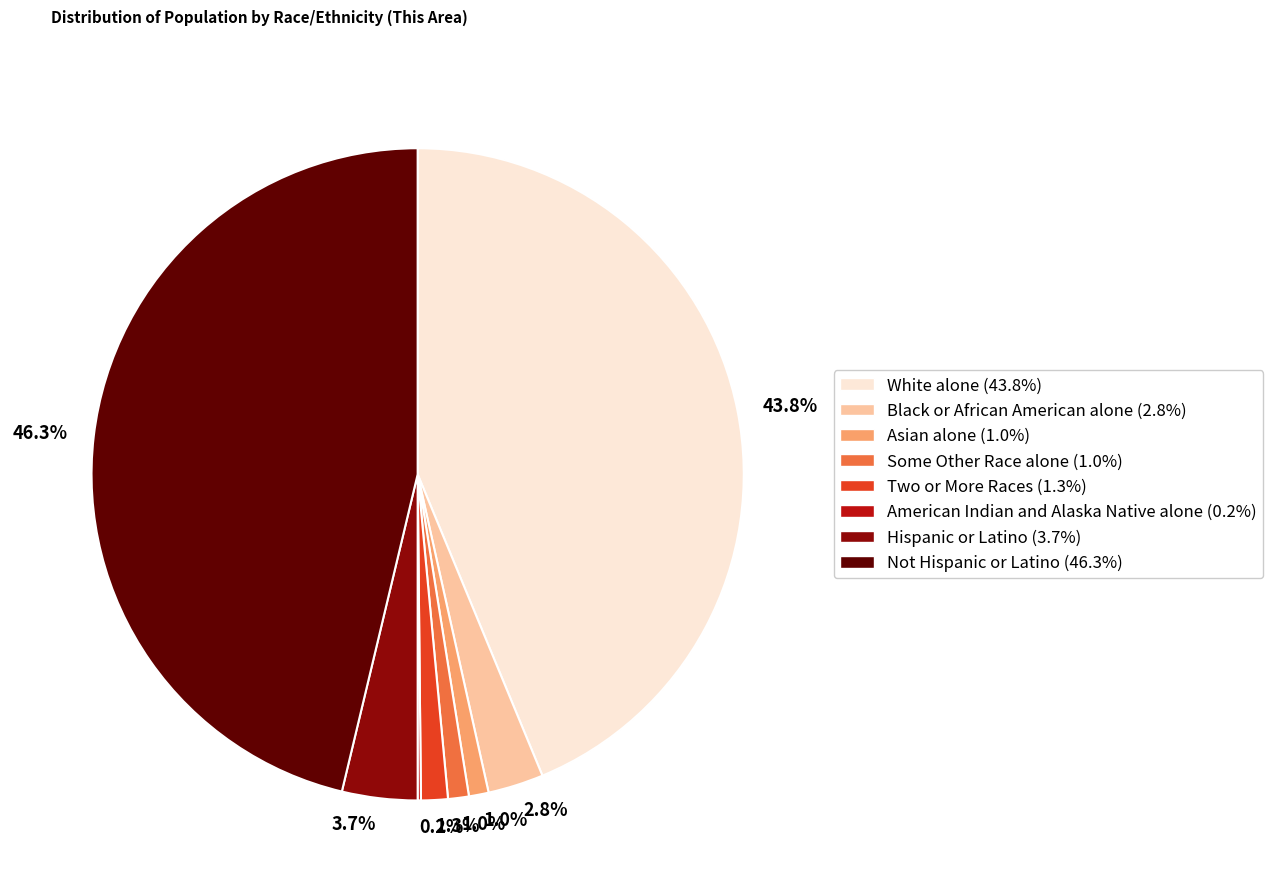

Does any single category account for the majority?

No